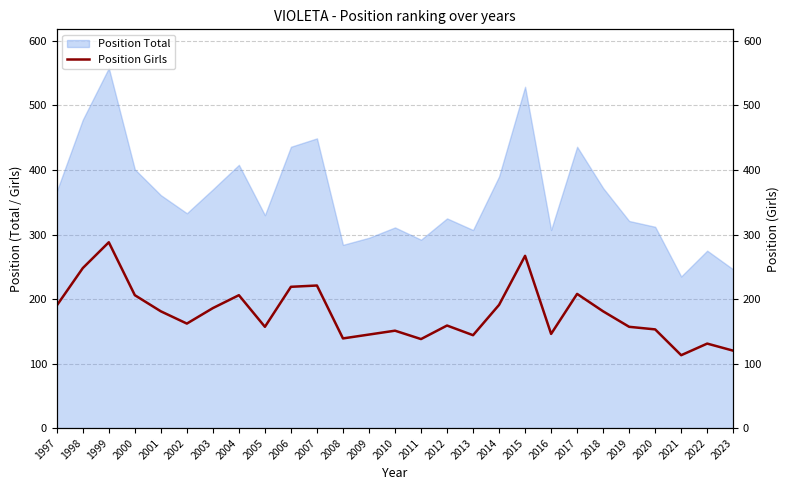

Is it true that the value at 1997 is 98?

False